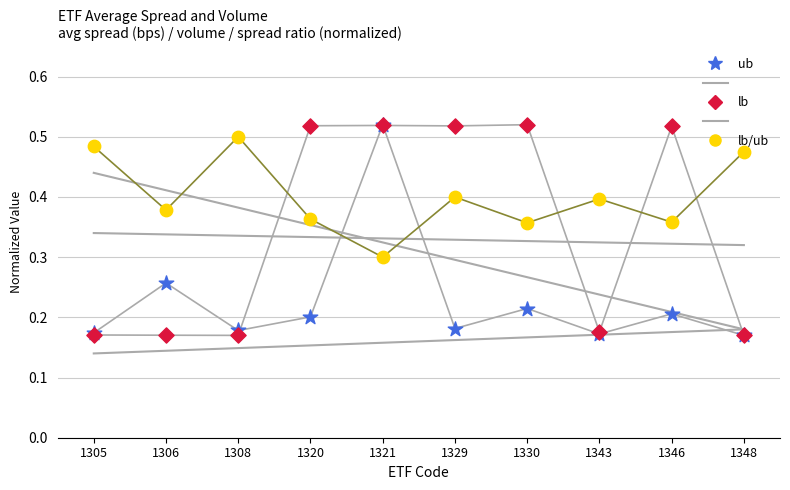

Which series has the largest total across all categories?

lb/ub